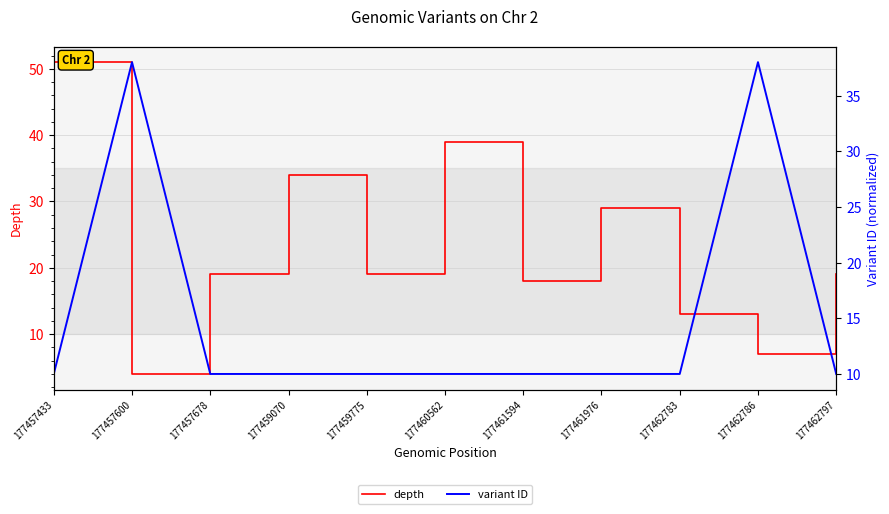

List the series in order of their overall mean, lowest first.

variant ID, depth